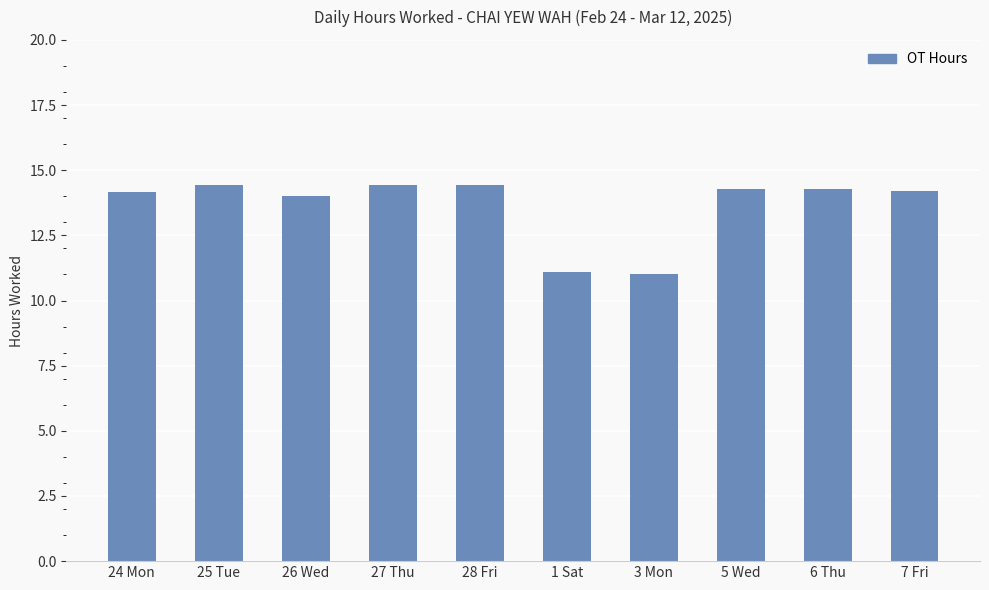

What is the value of the 3rd bar from the left?

14.0